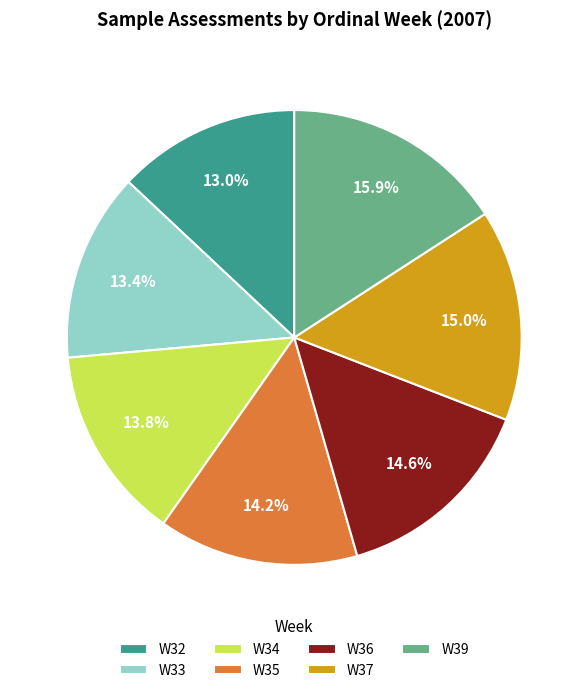

To the nearest percent, what is the combined percentage of W39 and W37?

31%